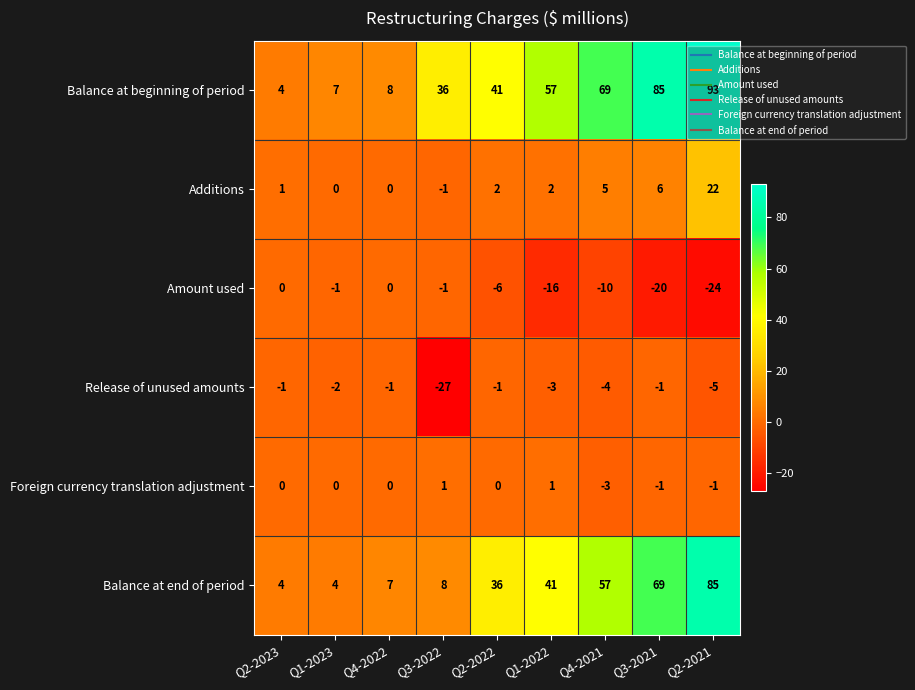

List the series in order of their peak value, lowest first.

Release of unused amounts, Amount used, Foreign currency translation adjustment, Additions, Balance at end of period, Balance at beginning of period